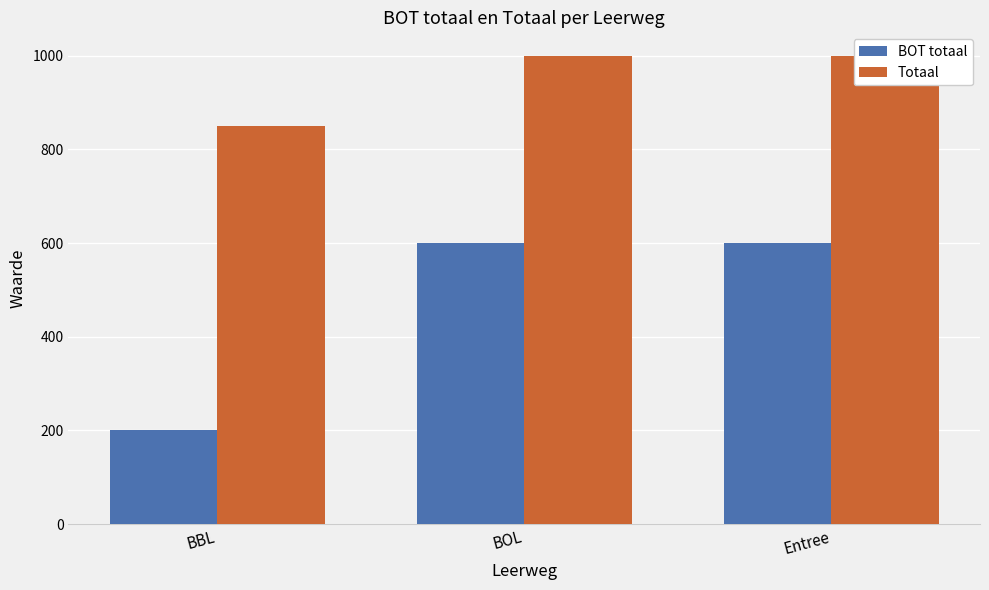

What is the label of the 3rd bar from the left?

Entree